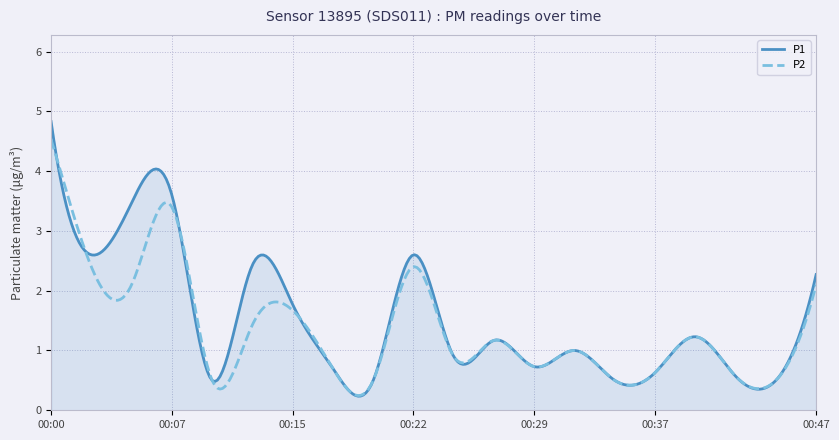

What is the lowest value of the P1 series?

0.2